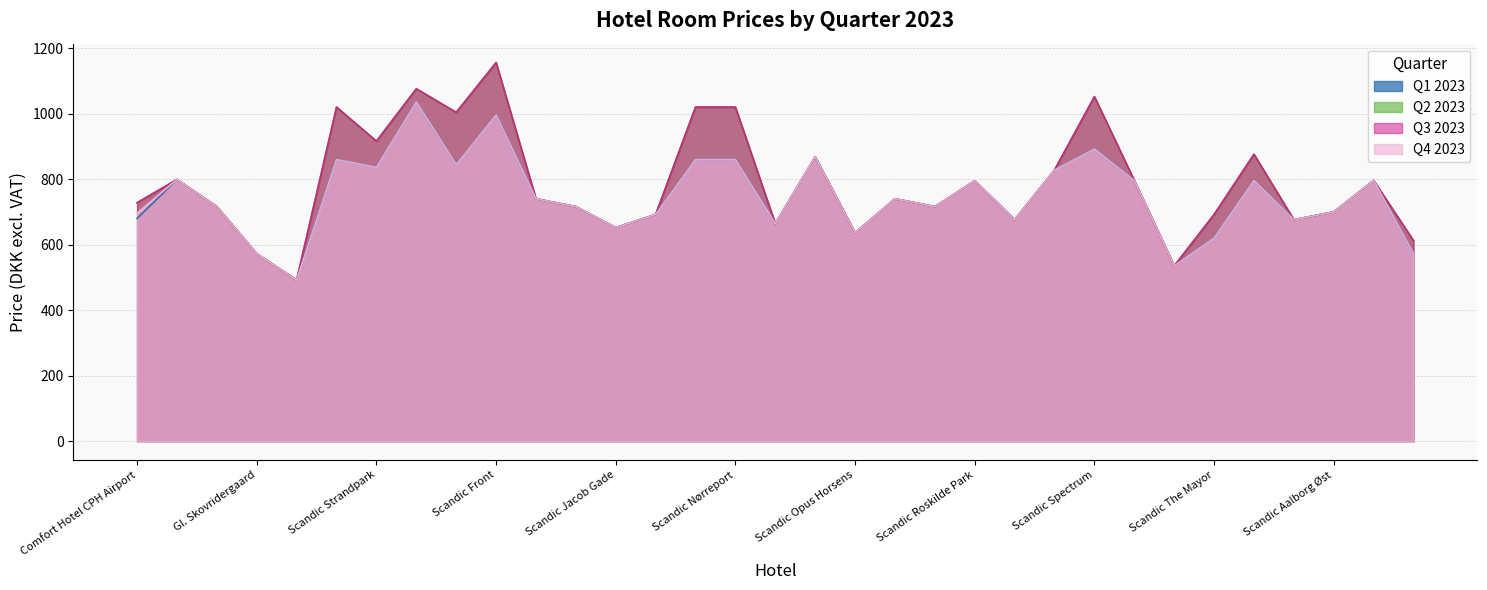

List the labels in order of Q1 2023 value, smallest first.

Vejlsøhus, Scandic Sønderborg, Gl. Skovridergaard, Scandic Aarhus Vest, Scandic The Mayor, Scandic Opus Horsens, Scandic Jacob Gade, Scandic Odense, Scandic Silkeborg, Scandic Aalborg City, Comfort Hotel CPH Airport, Scandic Kolding, Scandic Aalborg Øst, Peak 12, Scandic Hvidovre, Scandic Ringsted, Scandic Glostrup, Scandic Regina Herning, Scandic Roskilde Park, Scandic Sydhavnen, Scandic Webers, Scandic Aarhus City, Best Western Hillerød, Scandic Sluseholmen, Scandic Strandpark, Scandic Falkoner, Scandic Copenhagen, Scandic Kødbyen, Scandic Nørreport, Scandic Olympic, Scandic Spectrum, Scandic Front, Scandic Eremitage